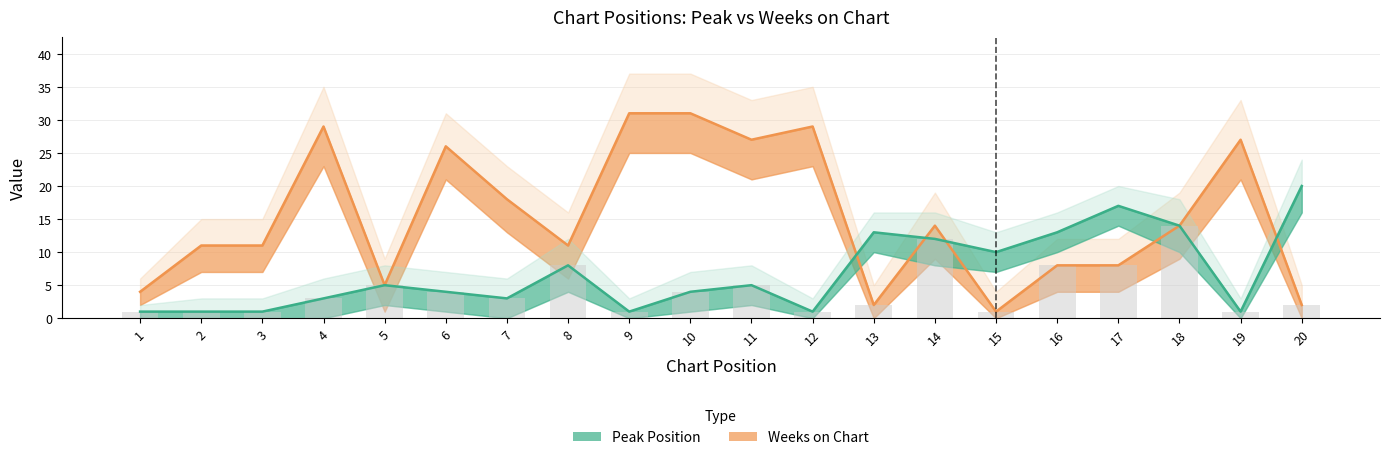

Which series has the largest total across all categories?

Weeks on Chart